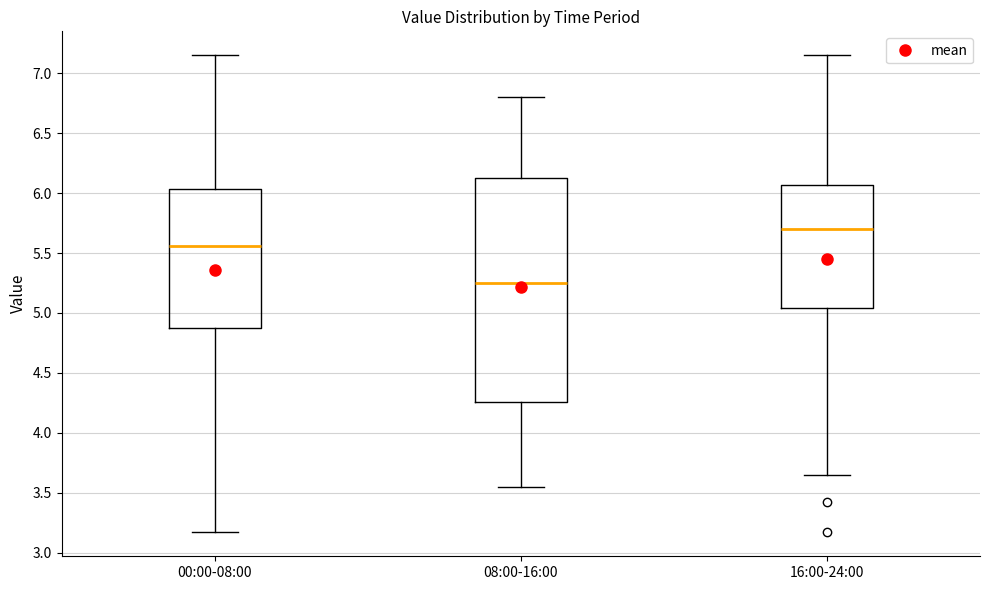

Reading left to right, read every box against the y-axis: the position of its median line, the range the box covers, and the ends of its whiskers. The values are not printed on the chart, so give them approximately, as read against the axis.

00:00-08:00: median 5.55, box 4.85 to 6.05, whiskers 3.15 to 7.15
08:00-16:00: median 5.25, box 4.25 to 6.15, whiskers 3.55 to 6.80
16:00-24:00: median 5.70, box 5.05 to 6.05, whiskers 3.65 to 7.15